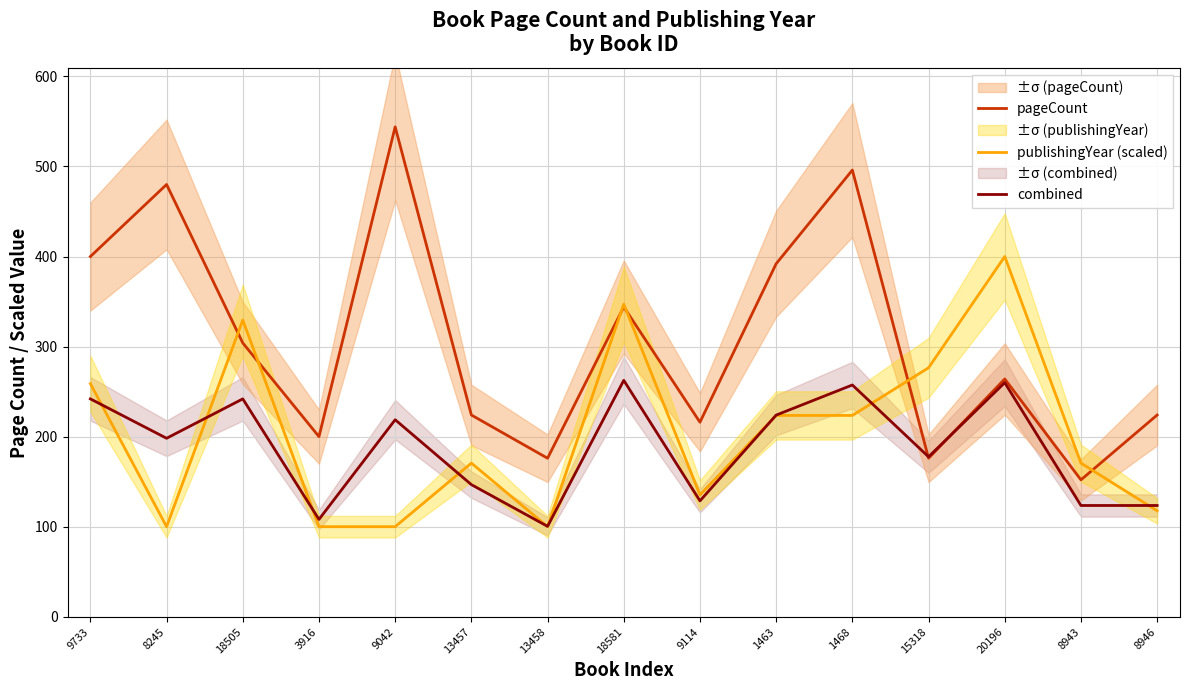

What position from the right is 3916?

12